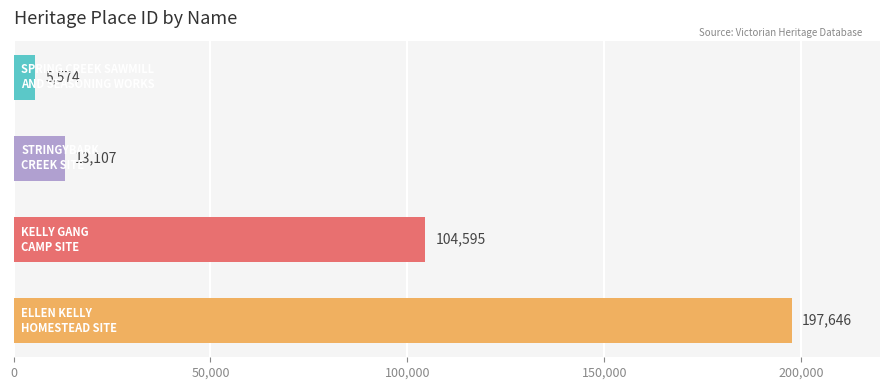

What is the smallest value displayed?

5574